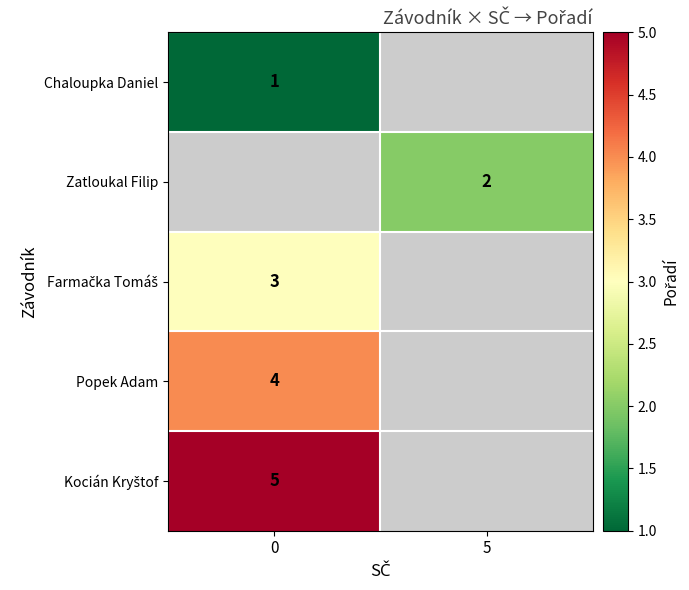

How many positive values does the row_0 series have?

1